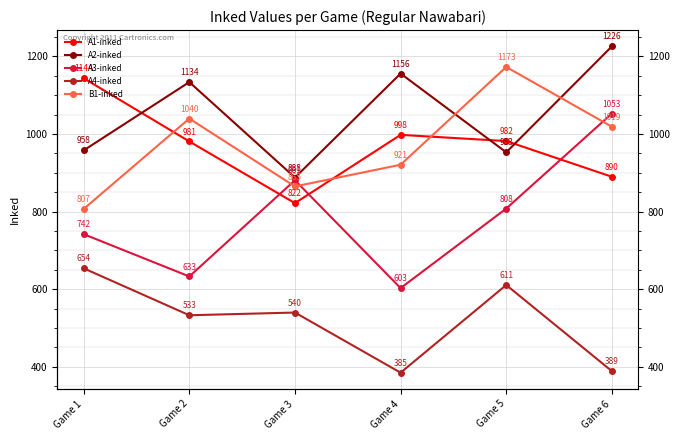

What are all the series names shown in the legend?

A1-inked, A2-inked, A3-inked, A4-inked, B1-inked